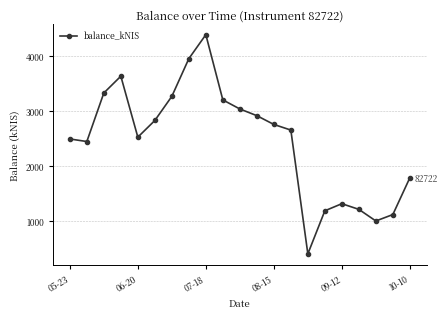

What is the smallest value displayed?

402.8